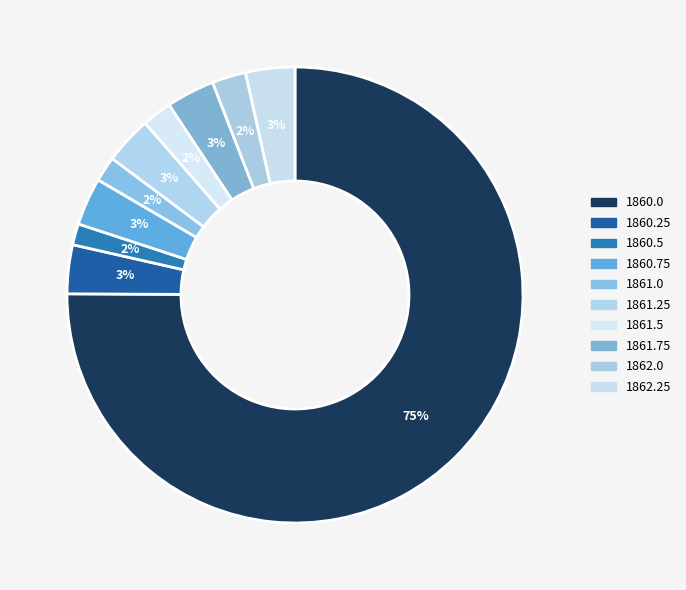

Rank the categories by value from highest to lowest.

1860.0, 1862.25, 1860.25, 1861.75, 1861.25, 1860.75, 1862.0, 1861.5, 1861.0, 1860.5